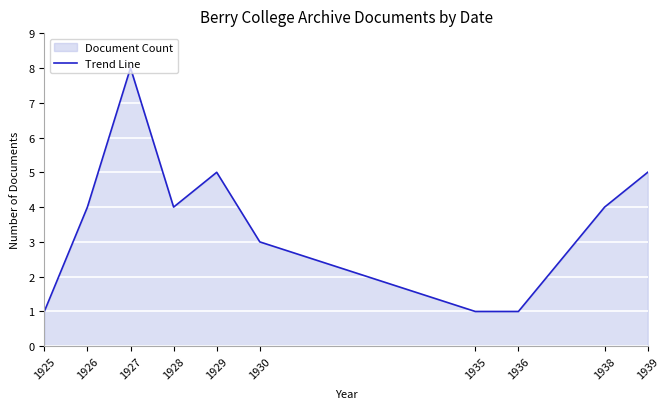

True or false: there are more than 0 points higher than both neighbors.

True